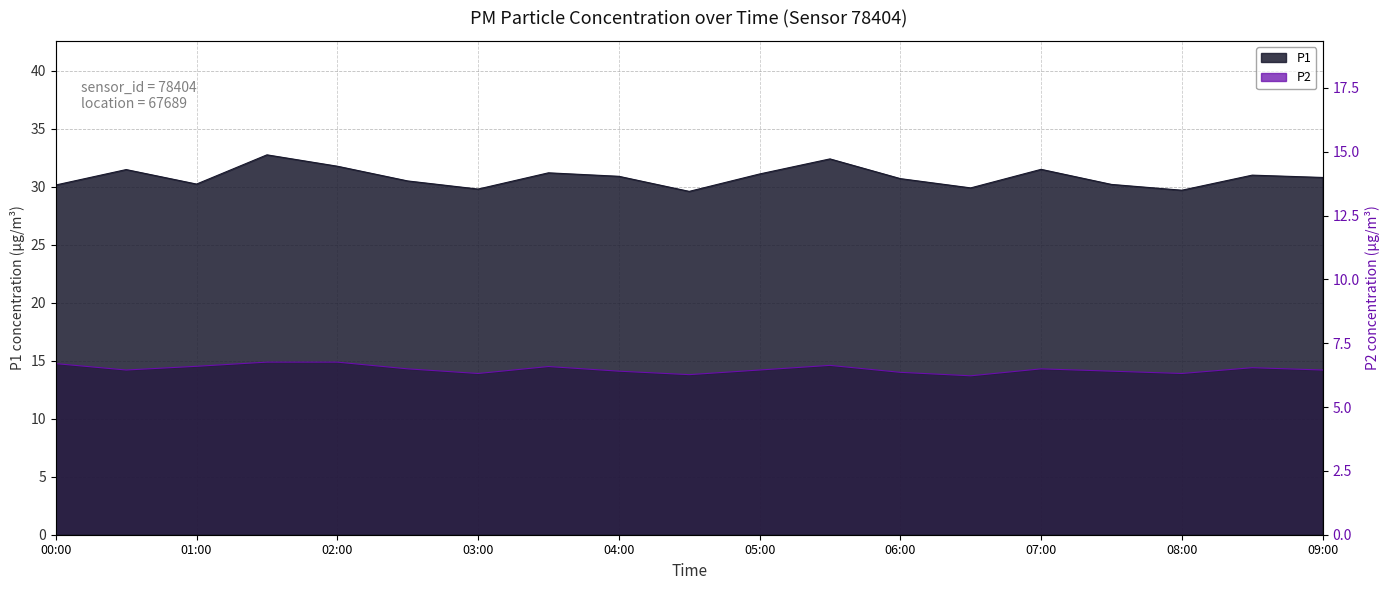

At which label is P2 closest to 14?

06:00